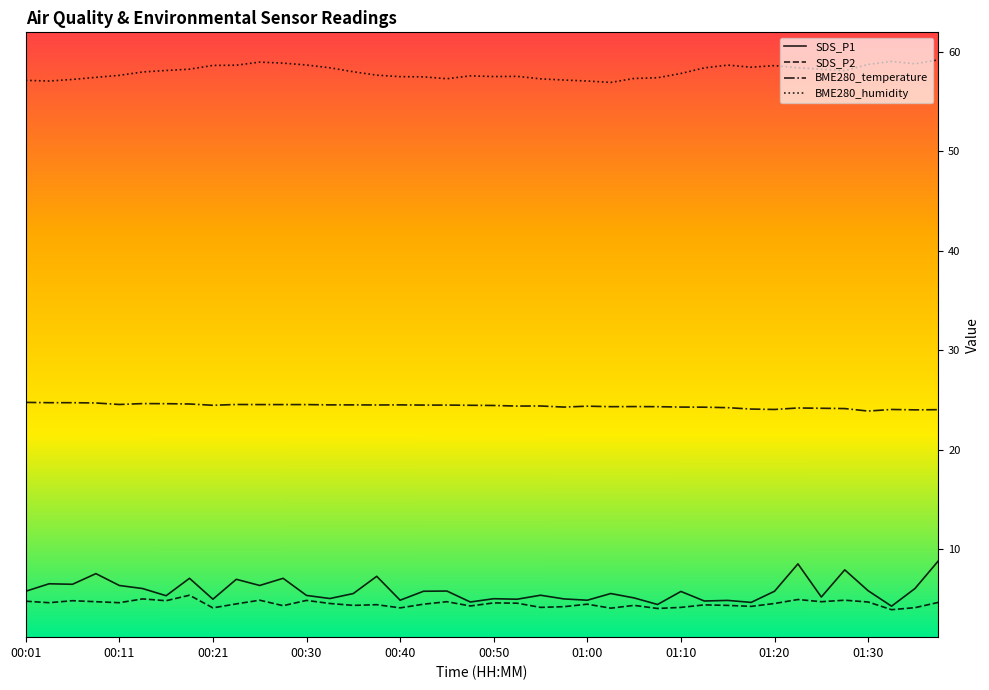

How many interior local valleys does the BME280_temperature series have?

9